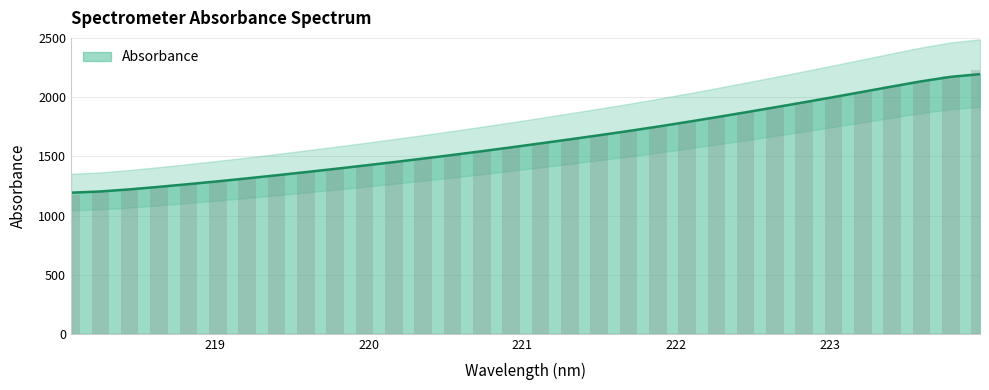

Does the chart contain any negative values?

No